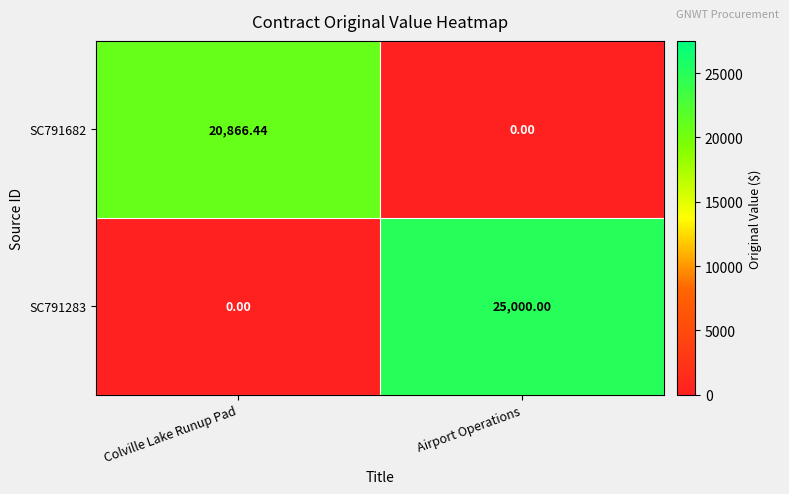

List the labels in order of SC791283 value, largest first.

Airport Operations, Colville Lake Runup Pad